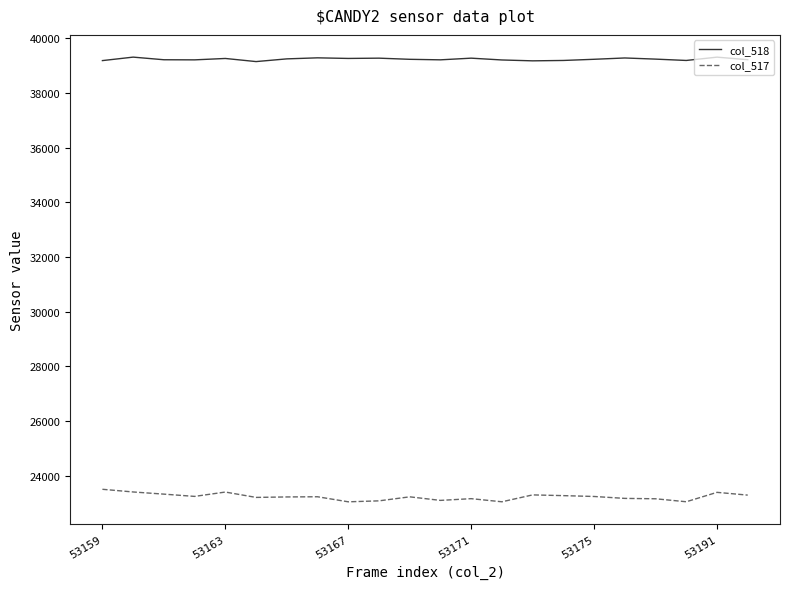

What is the highest value of the col_517 series?

23506